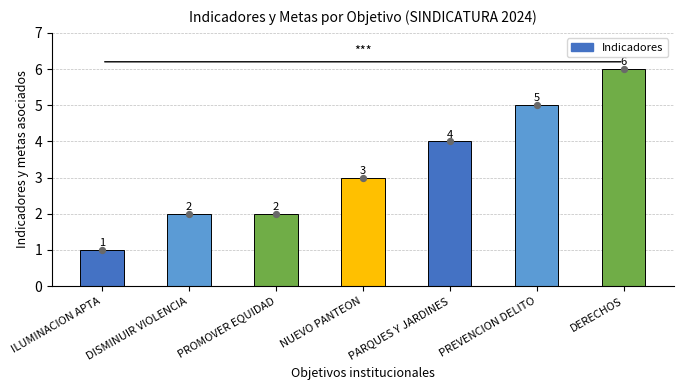

What is the ratio of the value at DERECHOS to the value at PARQUES Y JARDINES?

1.5